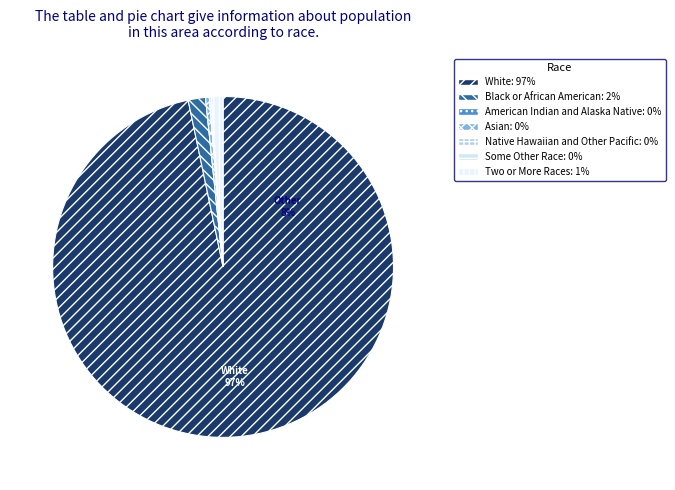

True or false: American Indian and Alaska Native accounts for 0% of the total.

True